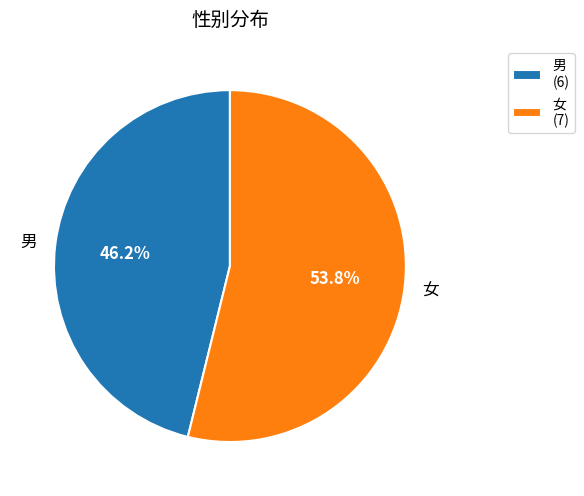

Approximately how many times larger is the value at 女 compared to 男?

1.2